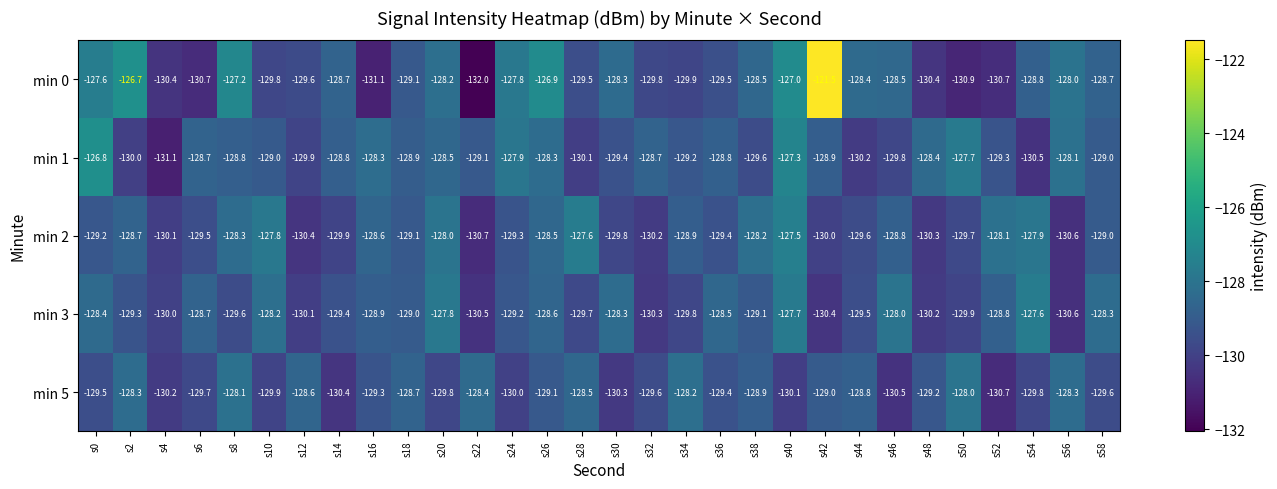

What is the greatest value displayed?

-121.5